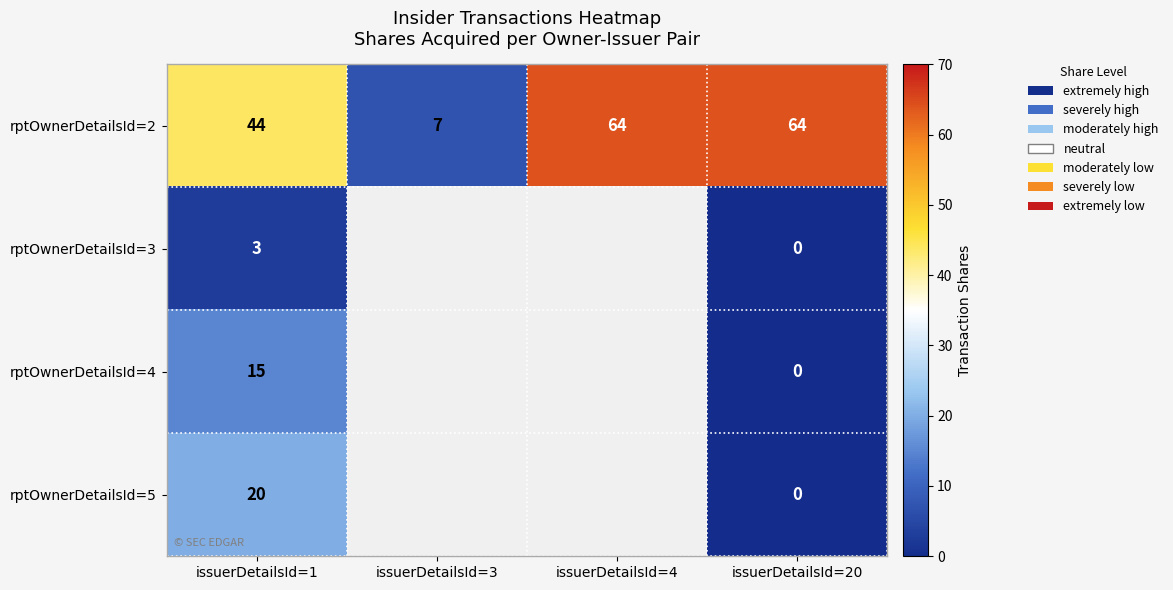

Which category has the highest value across all series?

issuerDetailsId=4